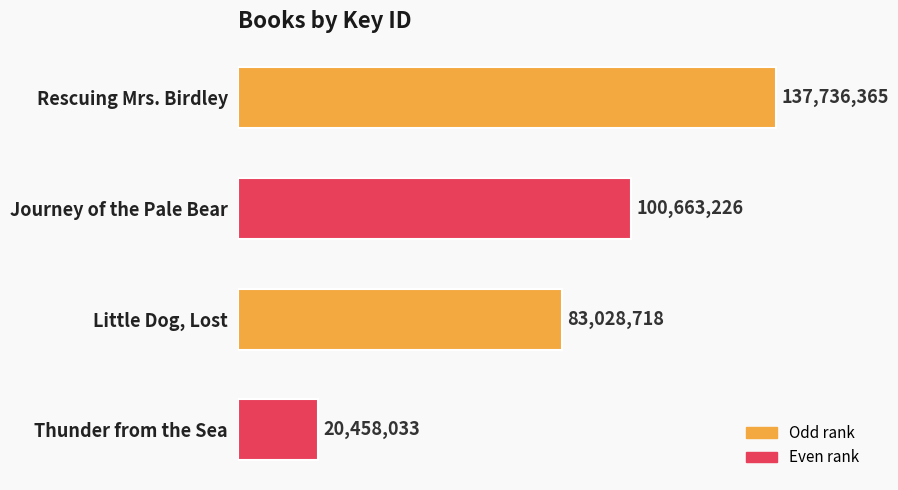

Are the bars horizontal?

Yes